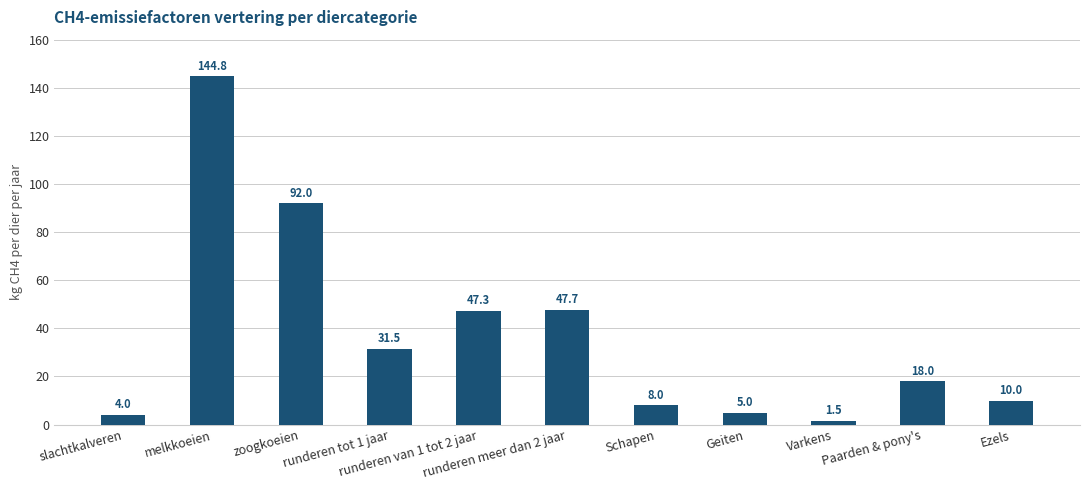

Between Paarden & pony's and slachtkalveren, which is larger?

Paarden & pony's